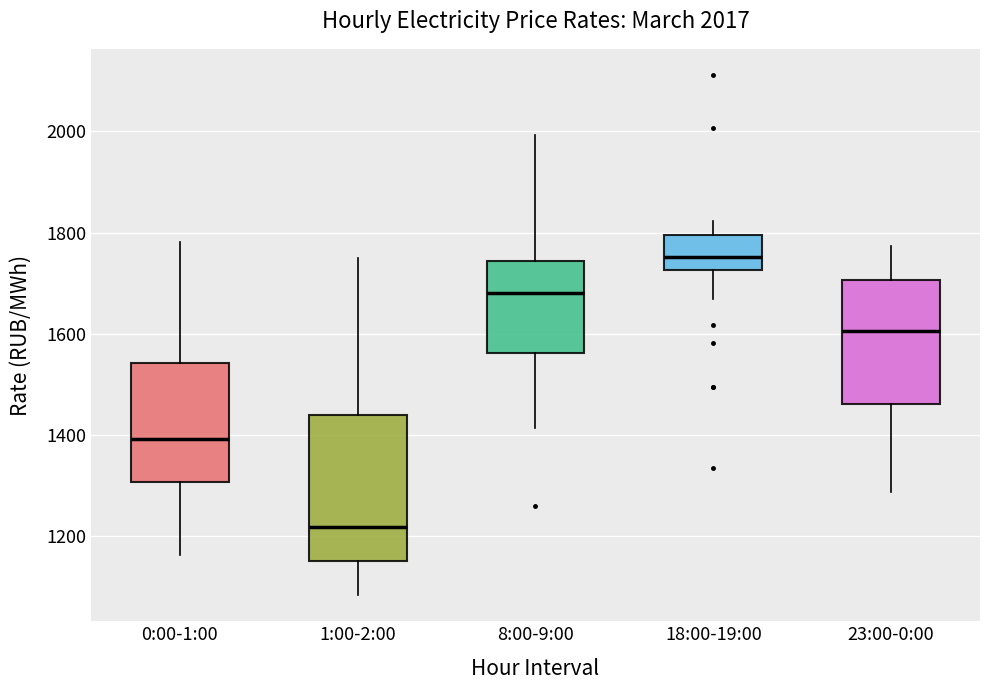

Which box is the tallest, from its lower edge to its upper edge?

1:00-2:00